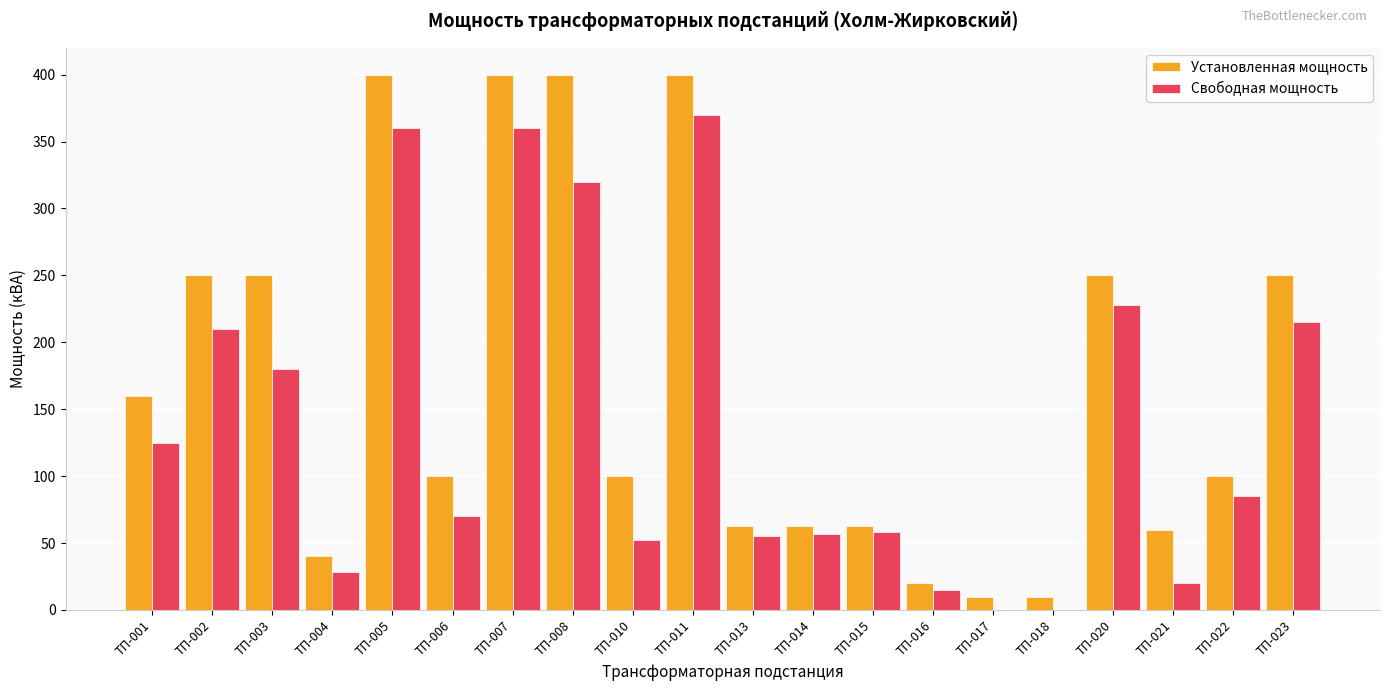

At which label does Свободная мощность first exceed 85?

ТП-001